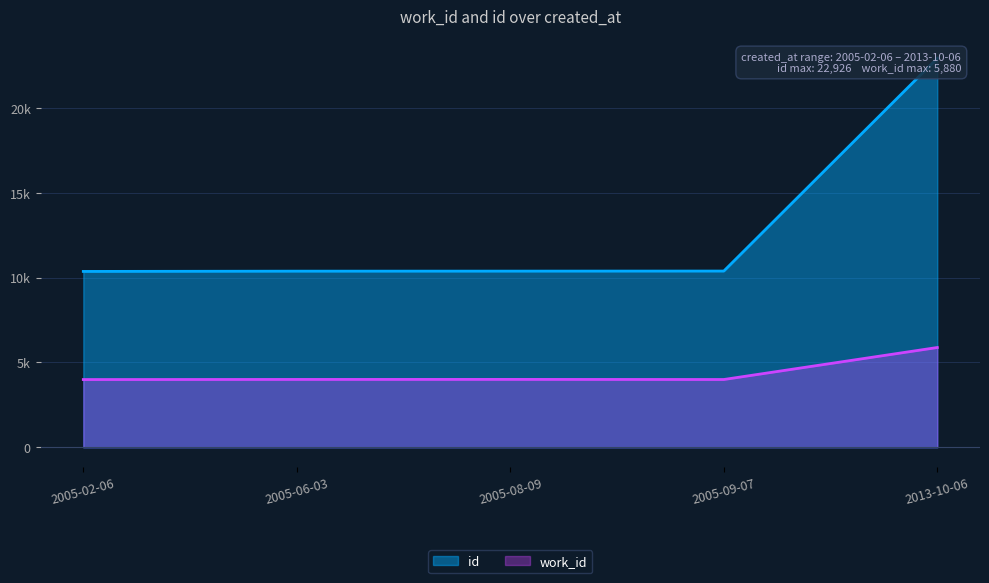

List the series in order of their peak value, highest first.

id, work_id